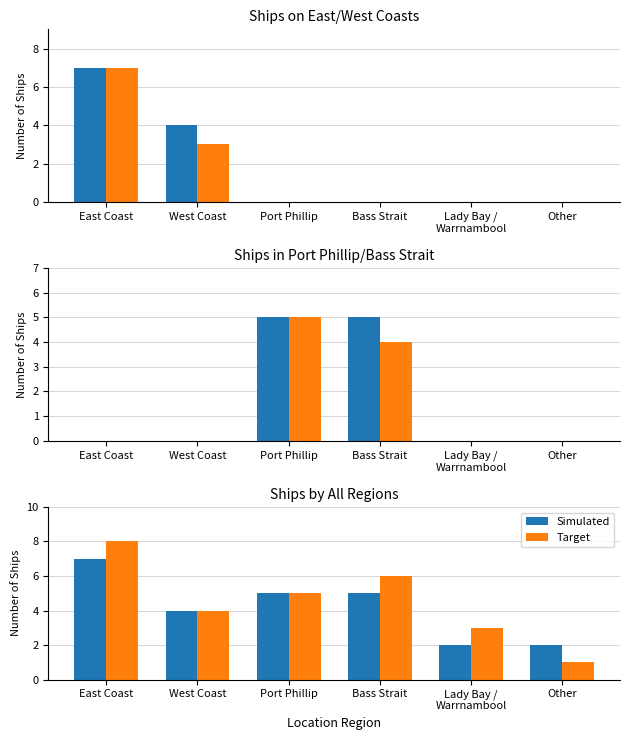

Rank the series by their maximum value, from highest to lowest.

Target, Simulated